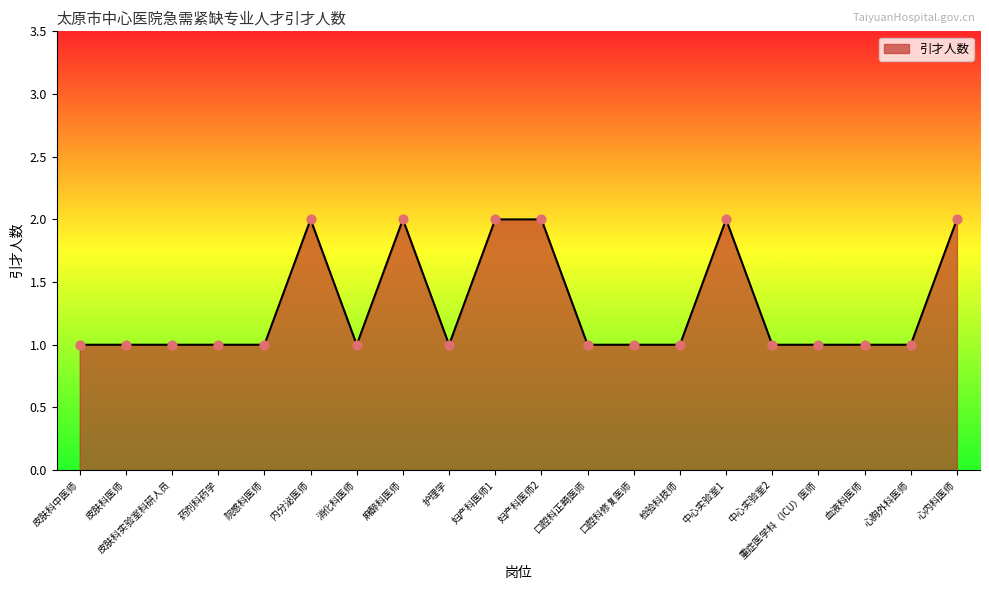

Approximately how many times larger is the value at 中心实验室2 compared to 皮肤科中医师?

1.0